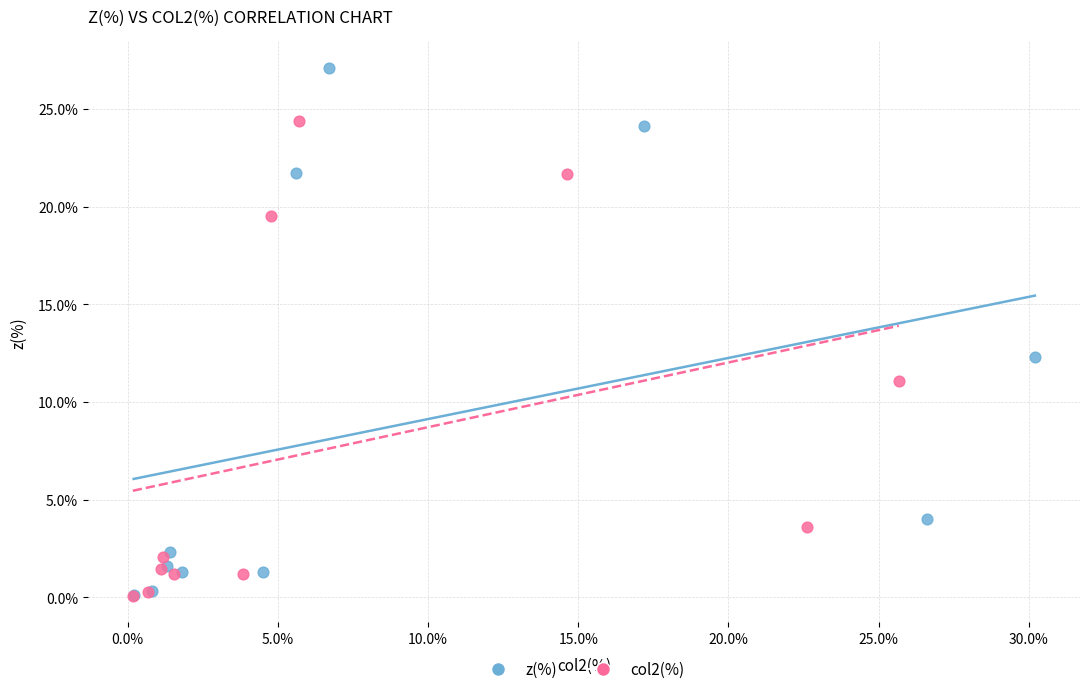

Which series reaches the maximum Y coordinate?

z(%)